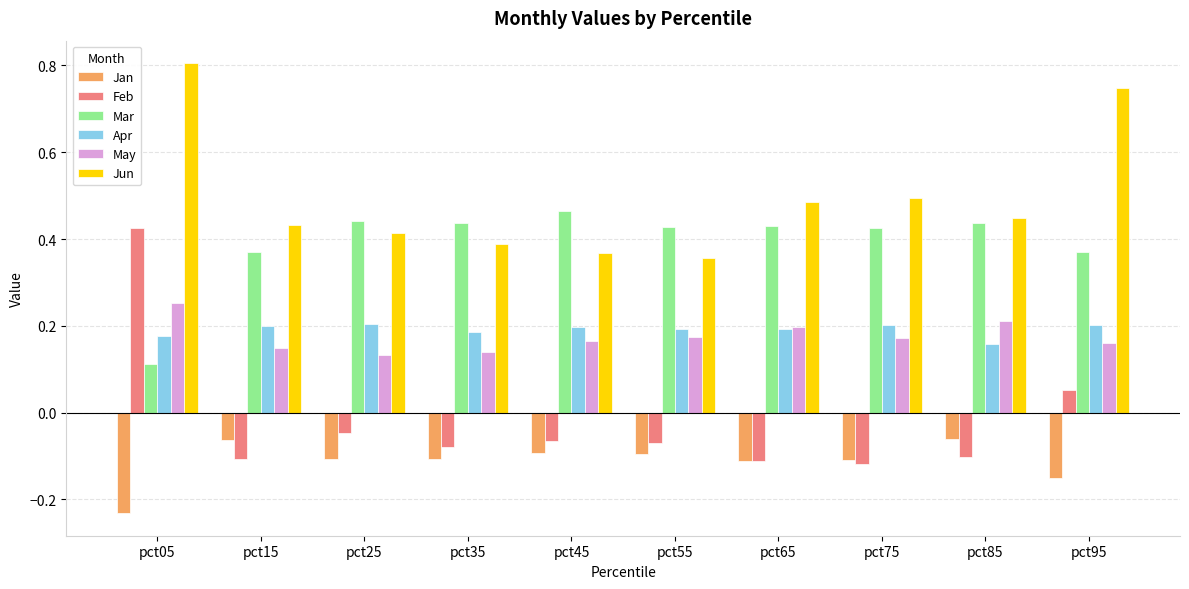

What is the spread (max minus min) of values at pct95?

0.9